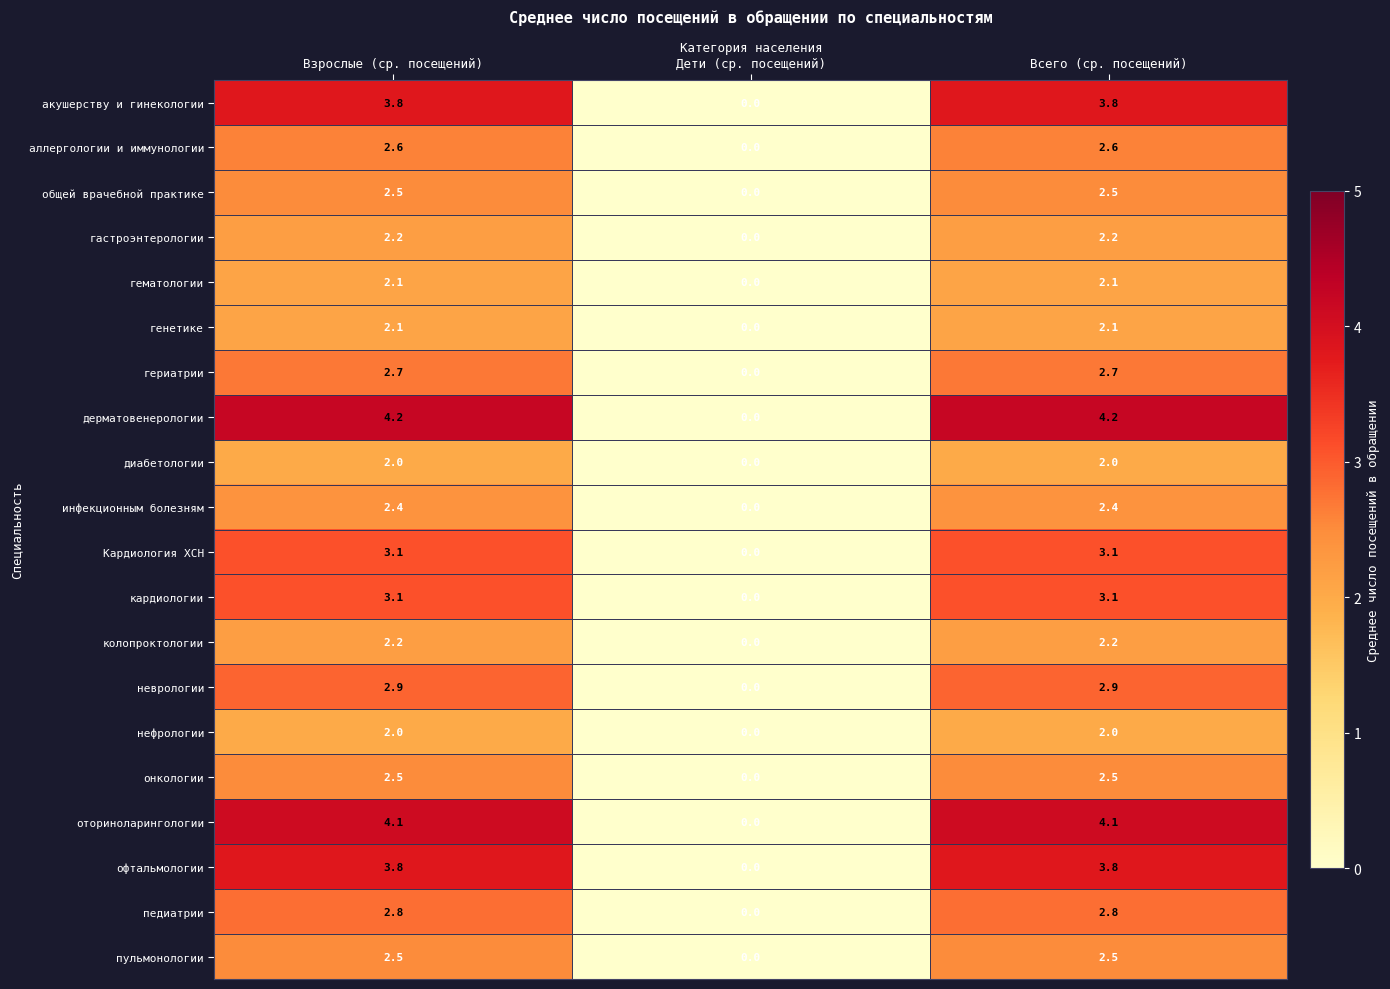

Which series has the largest total across all categories?

дерматовенерологии